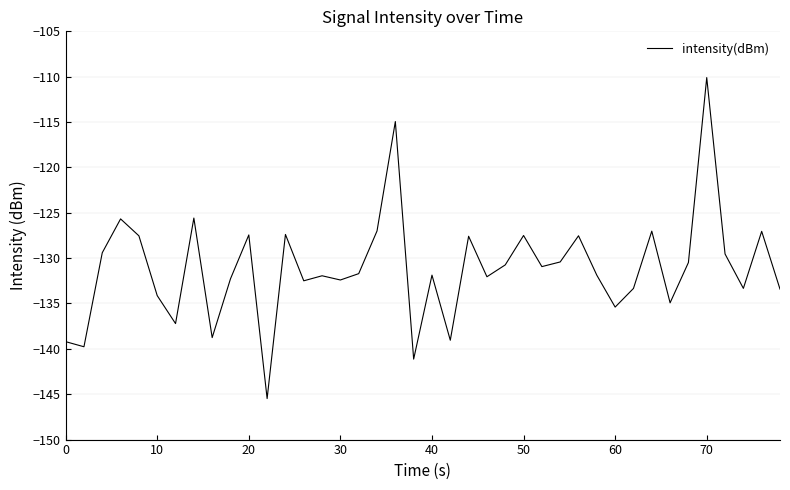

True or false: there are more than 2 points higher than both neighbors.

True